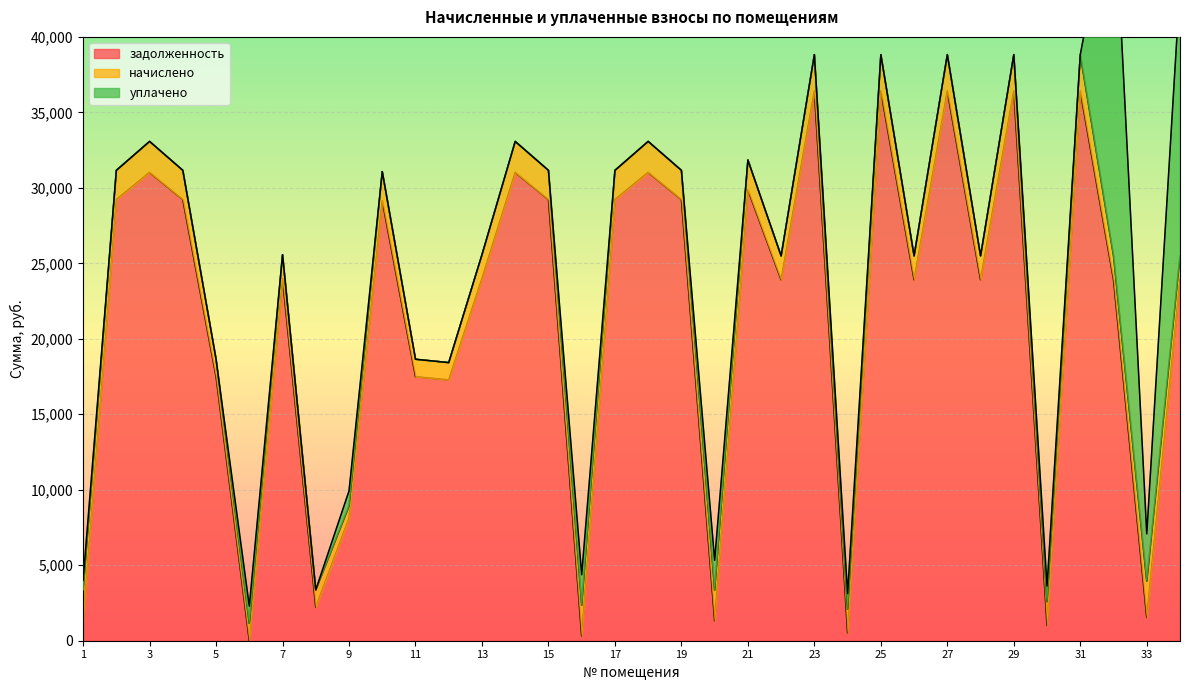

What are all the series names shown in the legend?

задолженность, начислено, уплачено